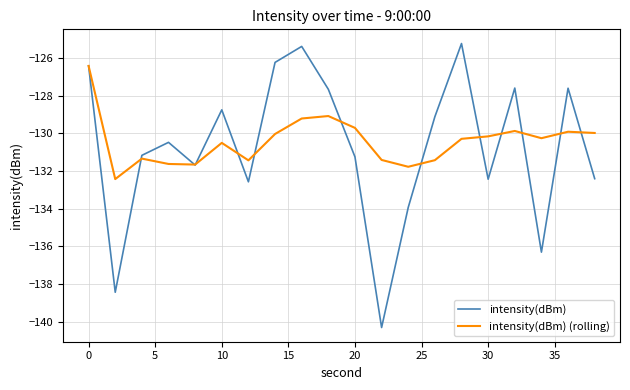

What is the highest value of the intensity(dBm) series?

-125.2